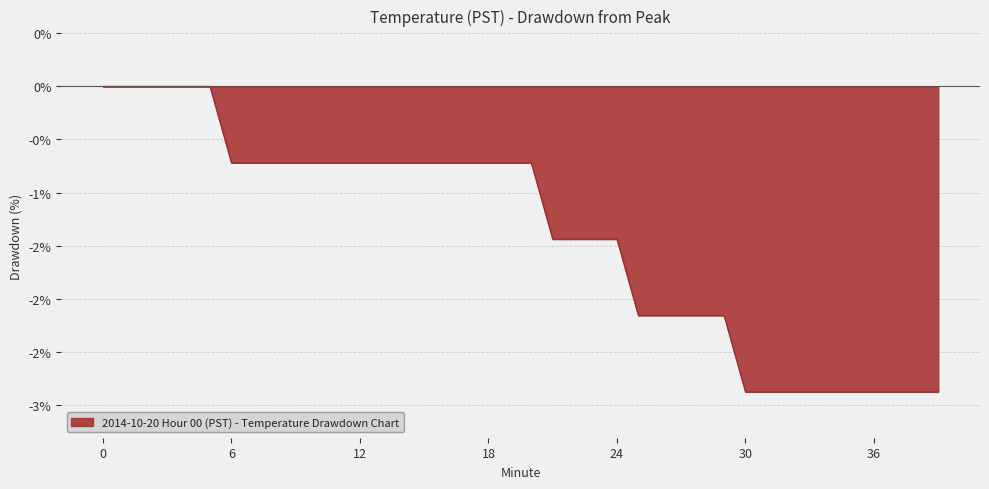

Rank the categories by value from highest to lowest.

0, 1, 2, 3, 4, 5, 6, 7, 8, 9, 10, 11, 12, 13, 14, 15, 16, 17, 18, 19, 20, 21, 22, 23, 24, 25, 26, 27, 28, 29, 30, 31, 32, 33, 34, 35, 36, 37, 38, 39